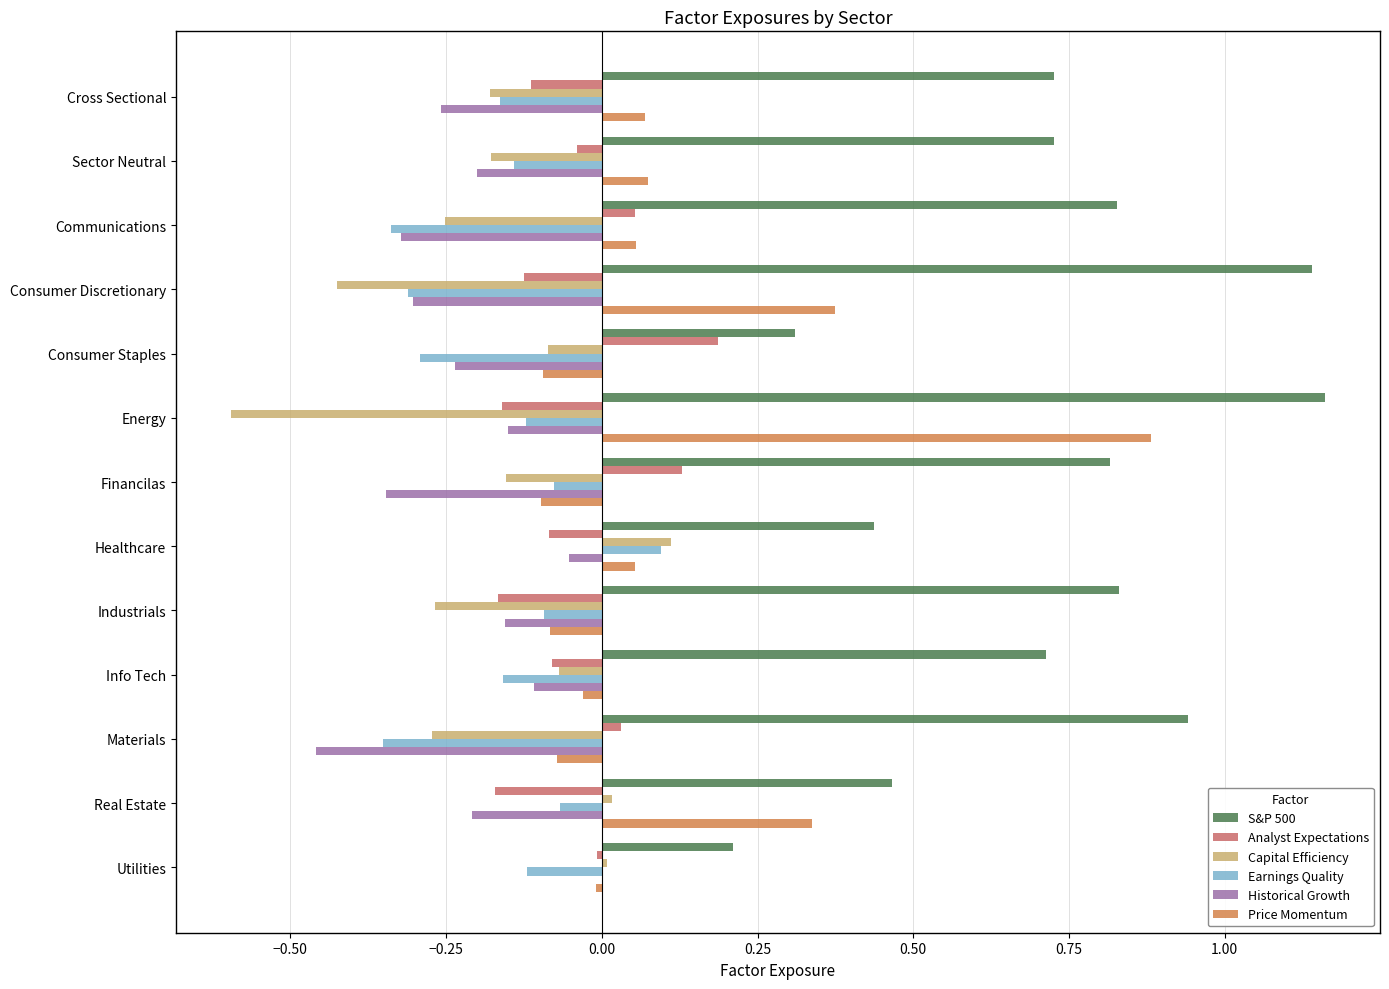

Count the number of data series in this chart.

6